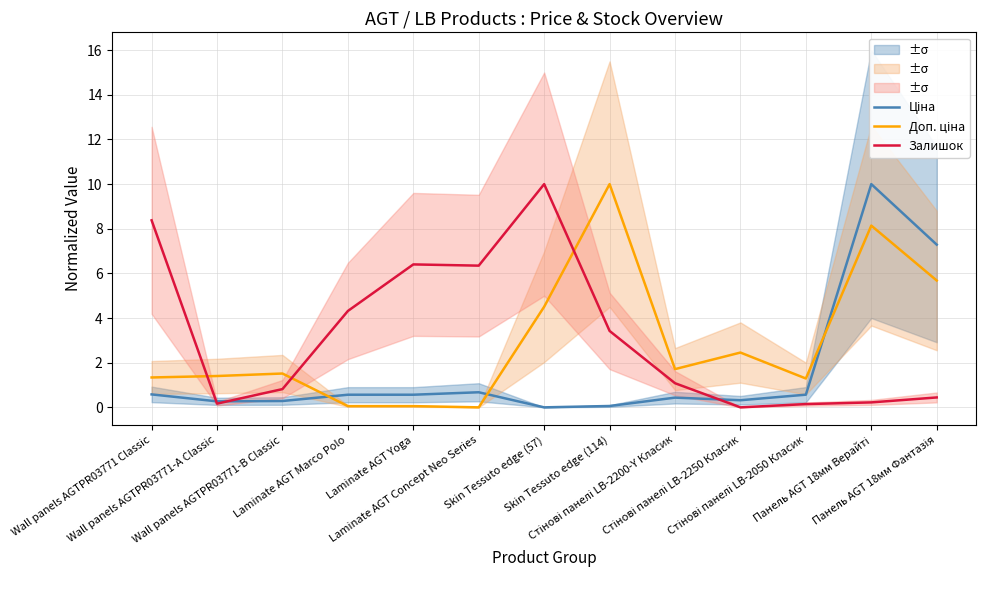

Which series has the largest range (max minus min)?

Ціна